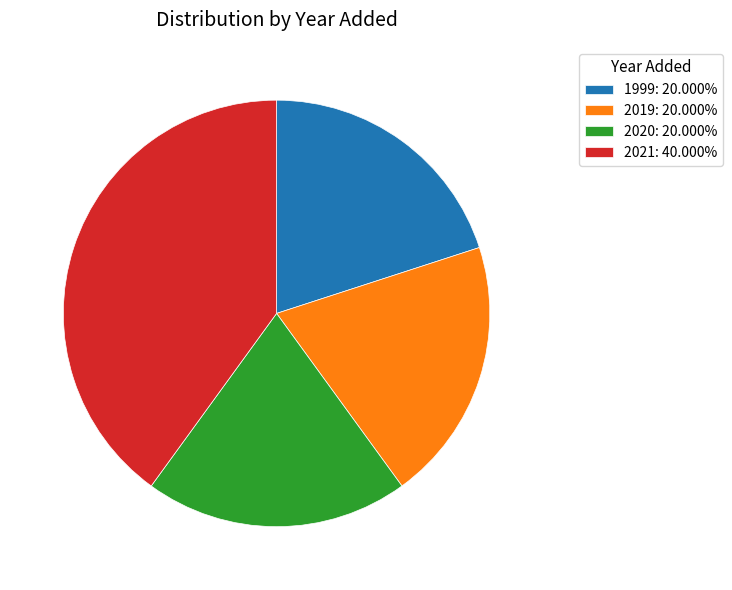

What is the ratio of the value at 2020: 20.000% to the value at 1999: 20.000%?

1.0